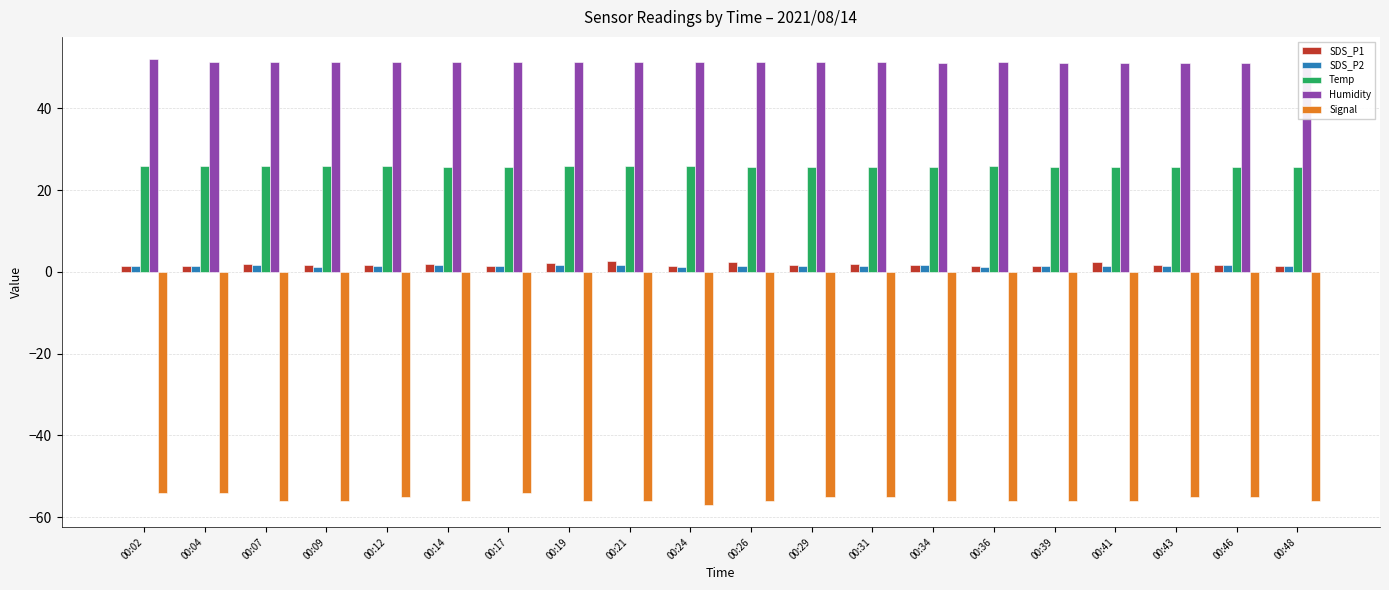

How many Humidity values are between 51 and 52?

20